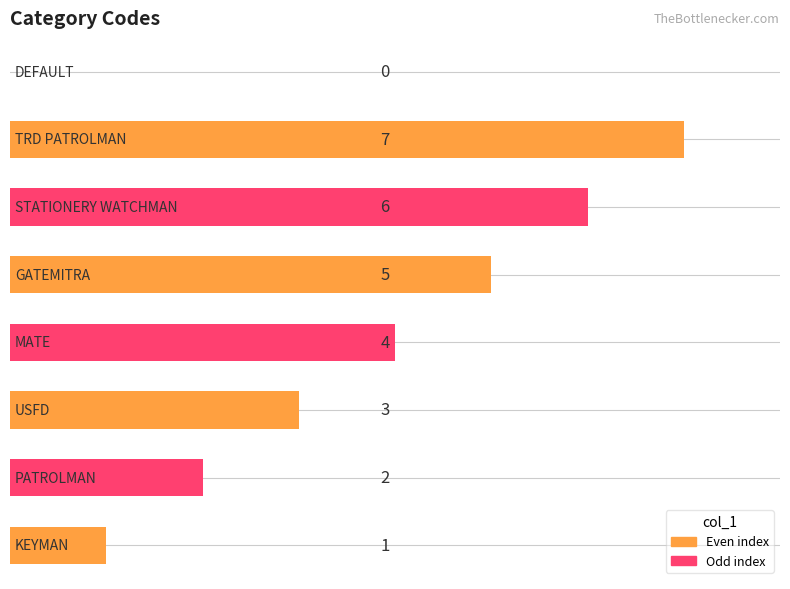

What is the maximum value shown in the chart?

7